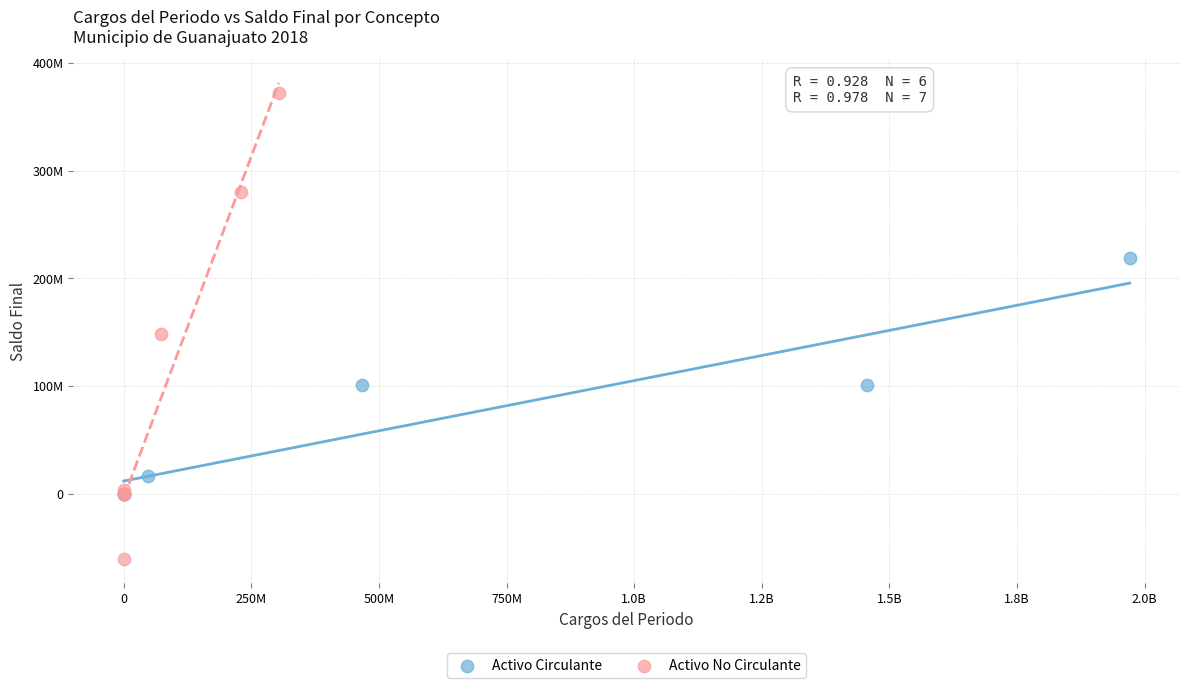

Which series has the largest Y range (max minus min)?

Activo No Circulante